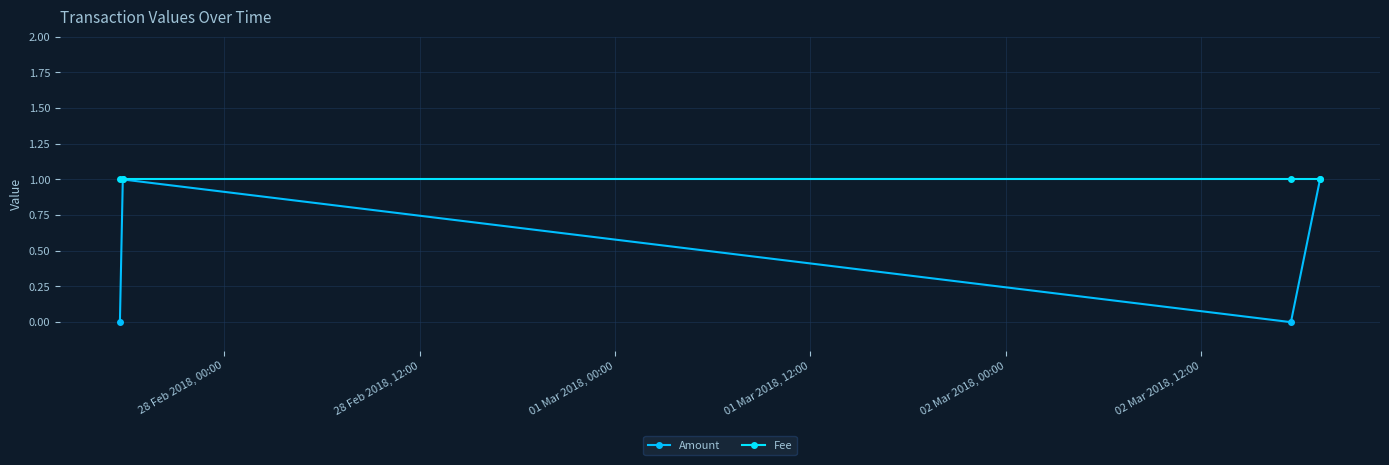

Count the Amount values in the range 0 to 1.

4